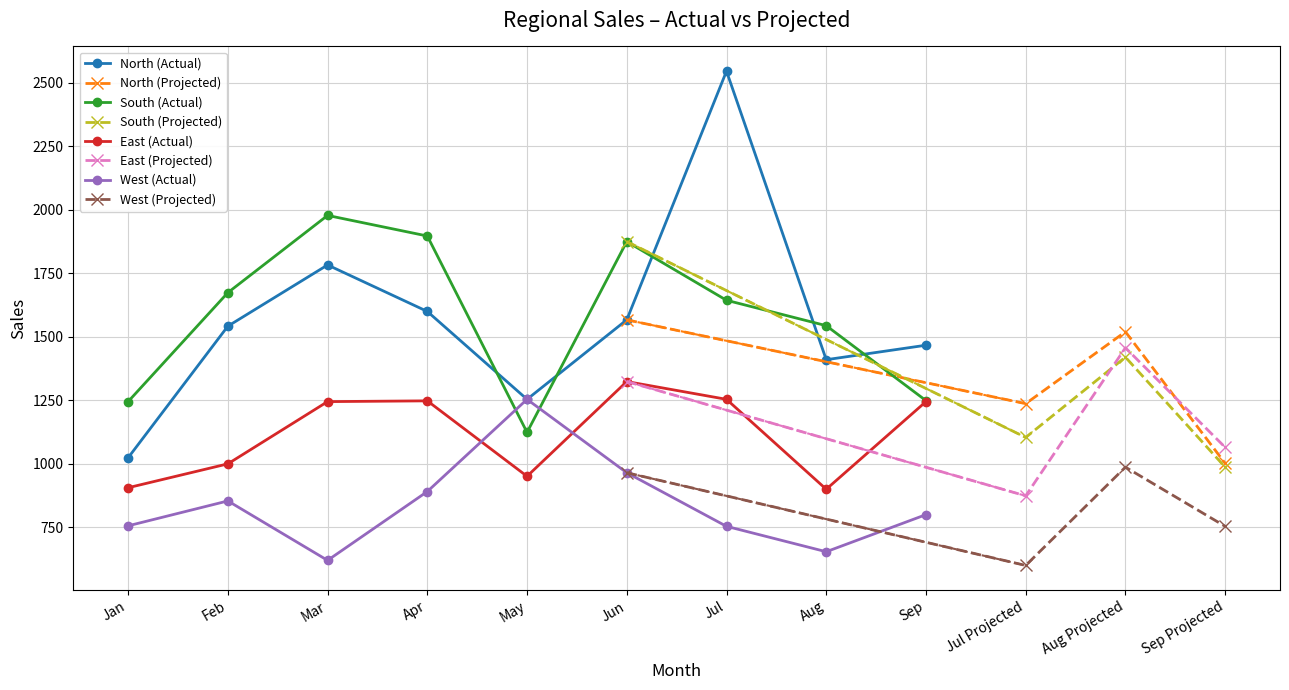

The North series shows 1542 at Feb. True or false?

True